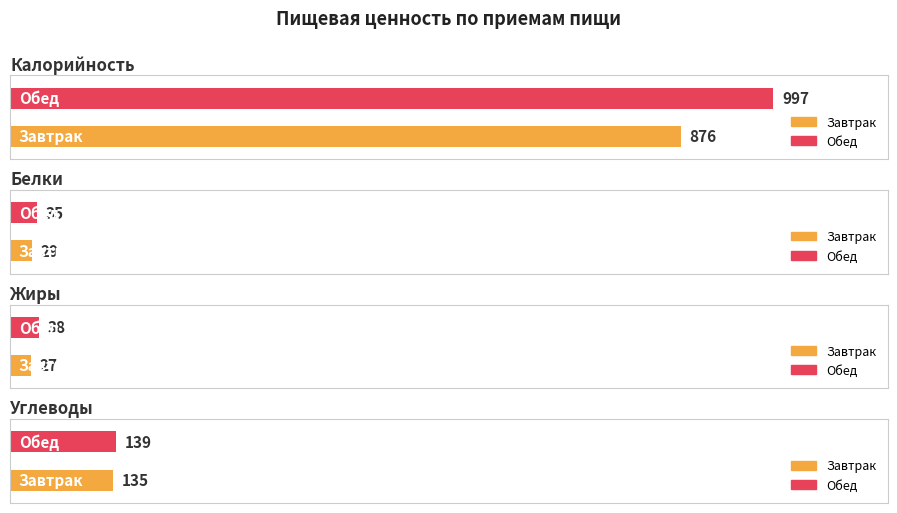

Count the Белки values in the range 29 to 35.

2